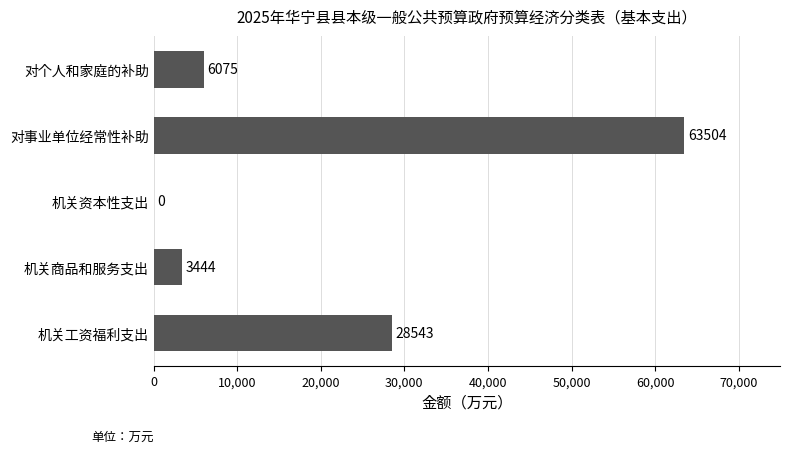

The chart shows a value of 0 at 机关资本性支出. True or false?

True